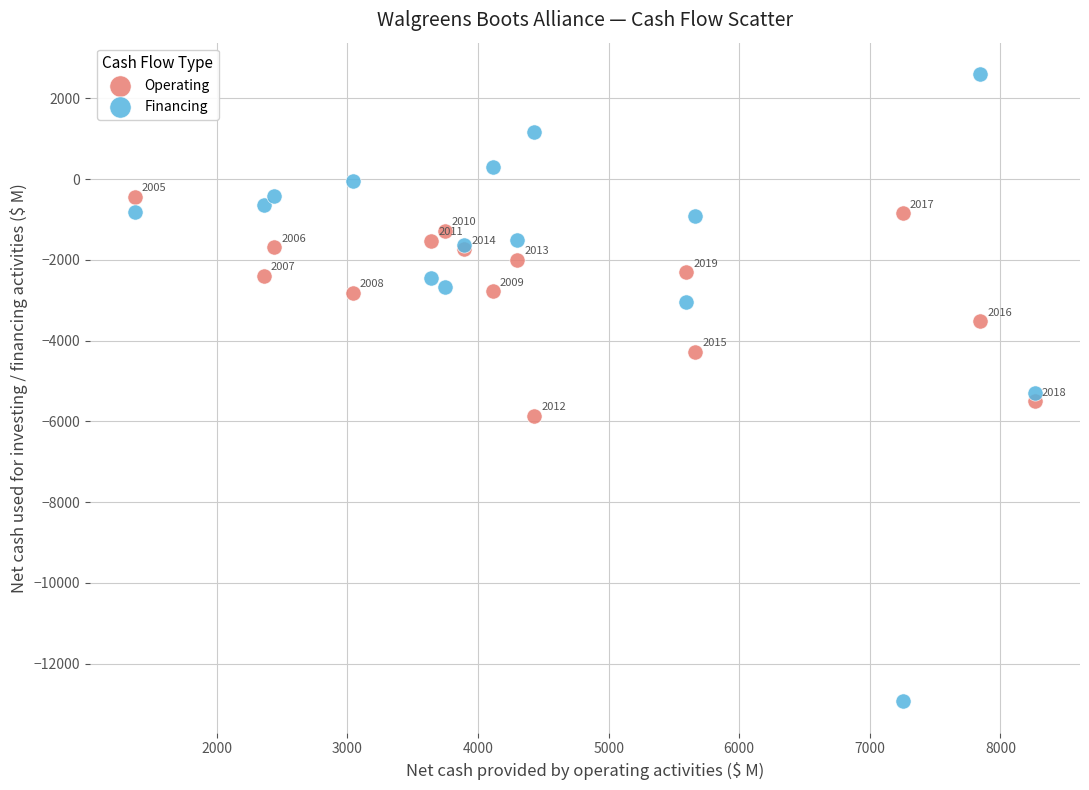

Which series contains the highest Y value?

Financing